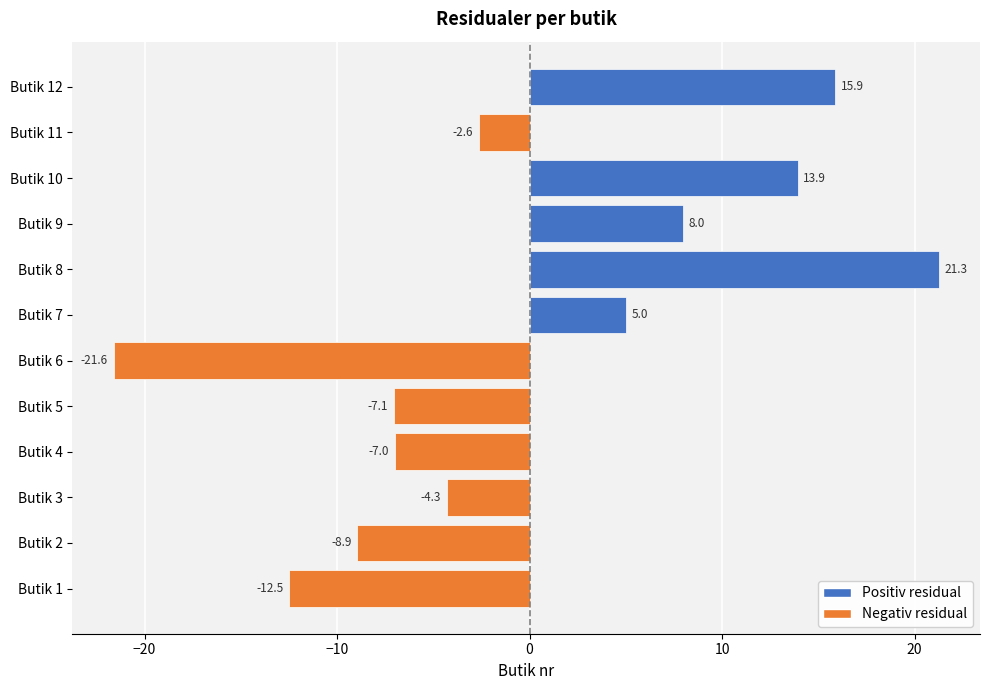

Rank the categories by value from highest to lowest.

Butik 8, Butik 12, Butik 10, Butik 9, Butik 7, Butik 11, Butik 3, Butik 4, Butik 5, Butik 2, Butik 1, Butik 6